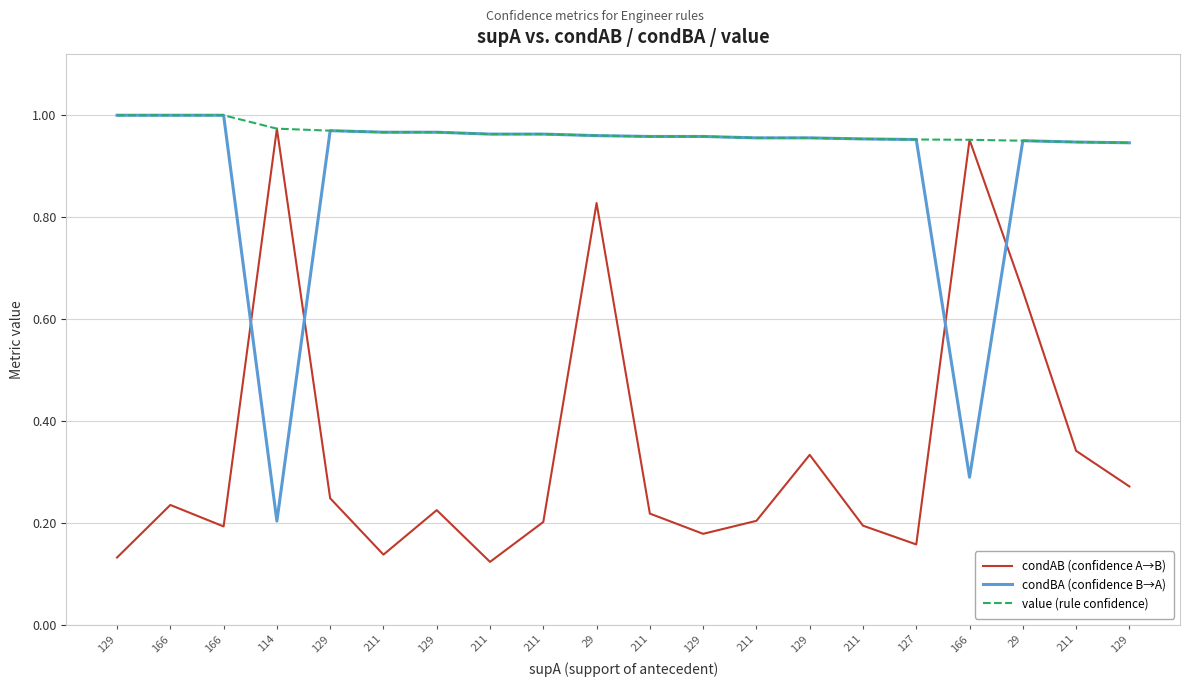

Does the chart have visible grid lines?

Yes